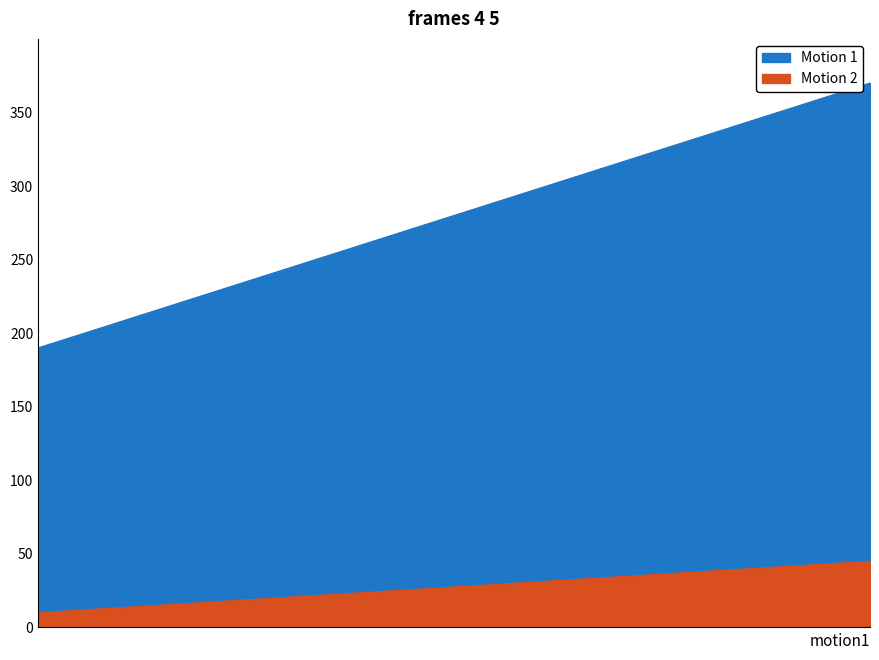

Which label corresponds to the largest value in the chart?

40η (ΤΕΣΣΑΡΑΚΟΣΤΗ)